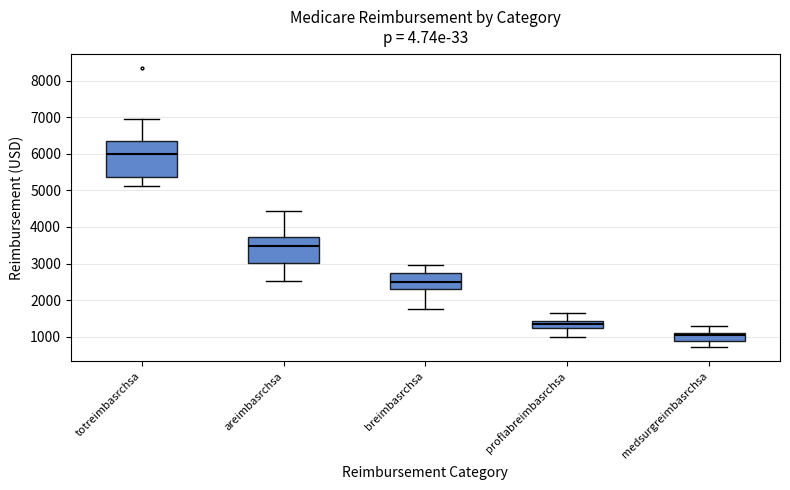

Reading left to right, read every box against the y-axis: the position of its median line, the range the box covers, and the ends of its whiskers. The values are not printed on the chart, so give them approximately, as read against the axis.

totreimbasrchsa: median 6000, box 5400 to 6300, whiskers 5100 to 7000
areimbasrchsa: median 3500, box 3000 to 3700, whiskers 2500 to 4400
breimbasrchsa: median 2500, box 2300 to 2700, whiskers 1800 to 2900
proflabreimbasrchsa: median 1300, box 1200 to 1400, whiskers 1000 to 1700
medsurgreimbasrchsa: median 1000, box 900 to 1100, whiskers 700 to 1300